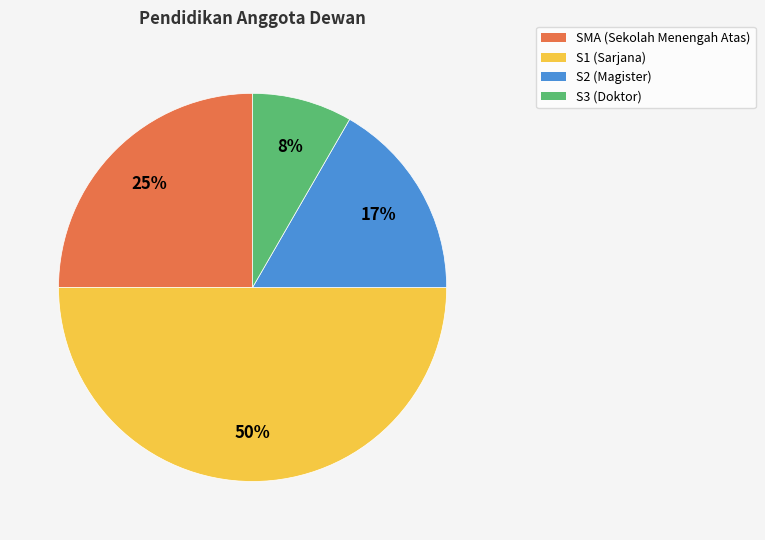

To the nearest percent, what is the average slice percentage?

25%